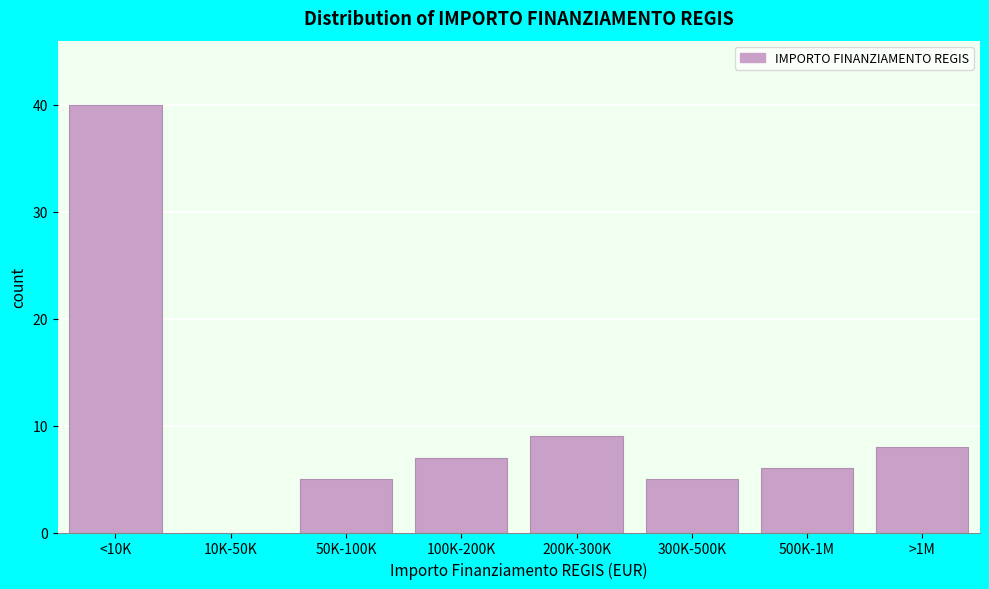

Reading left to right, list all the values displayed in this chart.

<10K=40	10K-50K=0	50K-100K=5	100K-200K=7	200K-300K=9	300K-500K=5	500K-1M=6	>1M=8